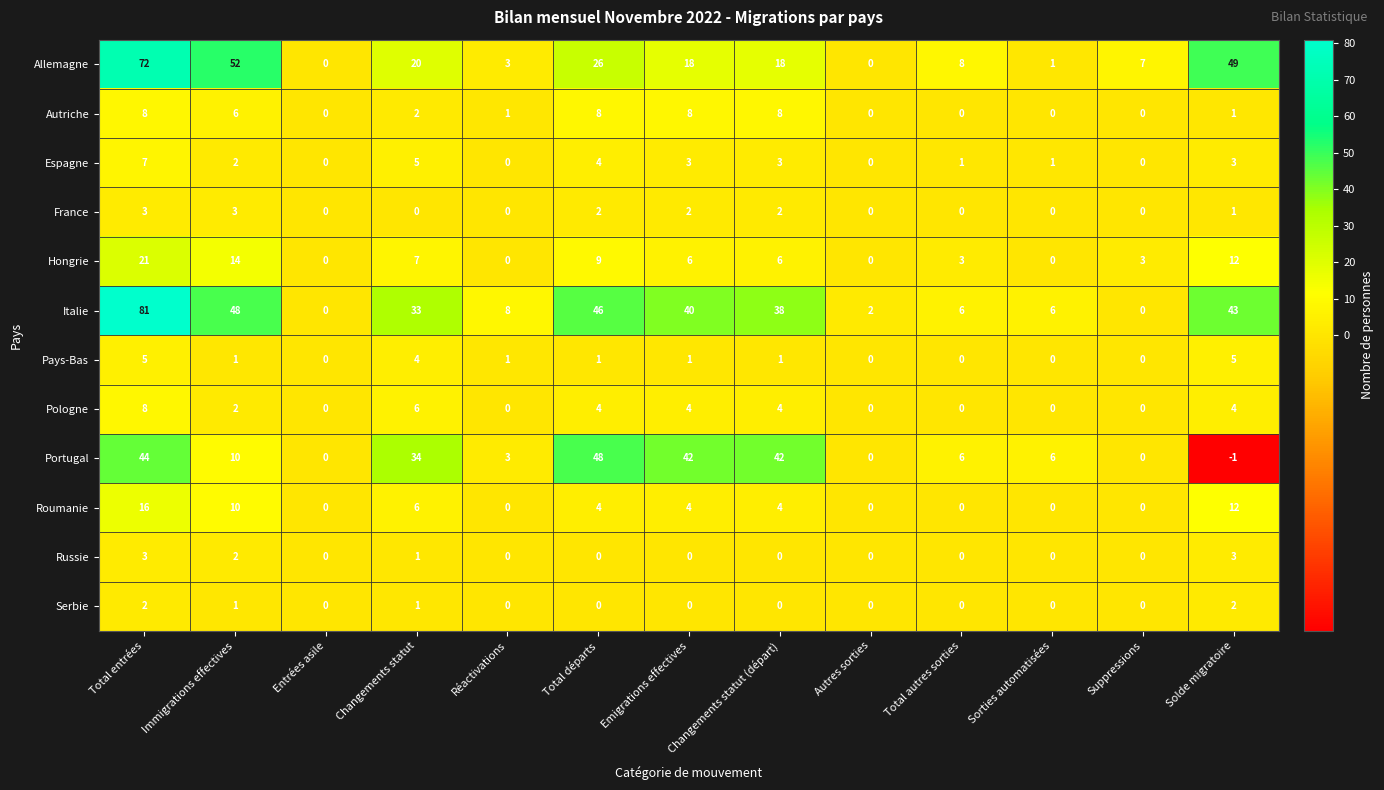

What is the difference between the Portugal values at Réactivations and Emigrations effectives?

39